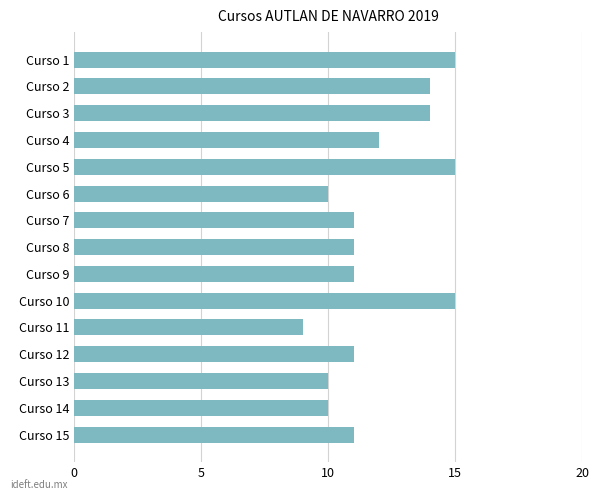

Reading top to bottom, transcribe all the data shown in this chart.

Curso 1=15	Curso 2=14	Curso 3=14	Curso 4=12	Curso 5=15	Curso 6=10	Curso 7=11	Curso 8=11	Curso 9=11	Curso 10=15	Curso 11=9	Curso 12=11	Curso 13=10	Curso 14=10	Curso 15=11